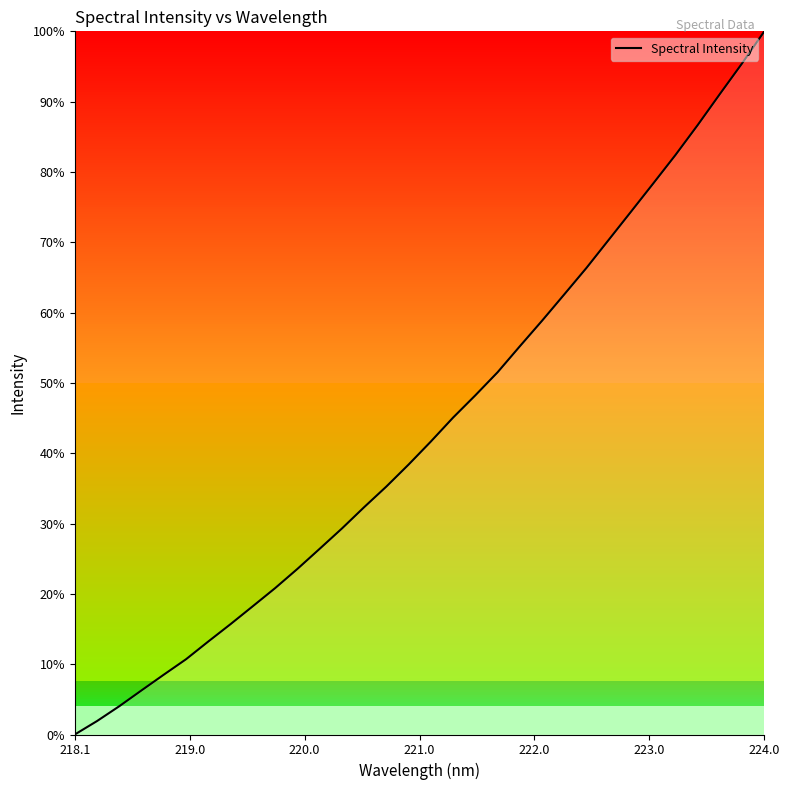

Does the chart display data point markers on the line(s)?

No